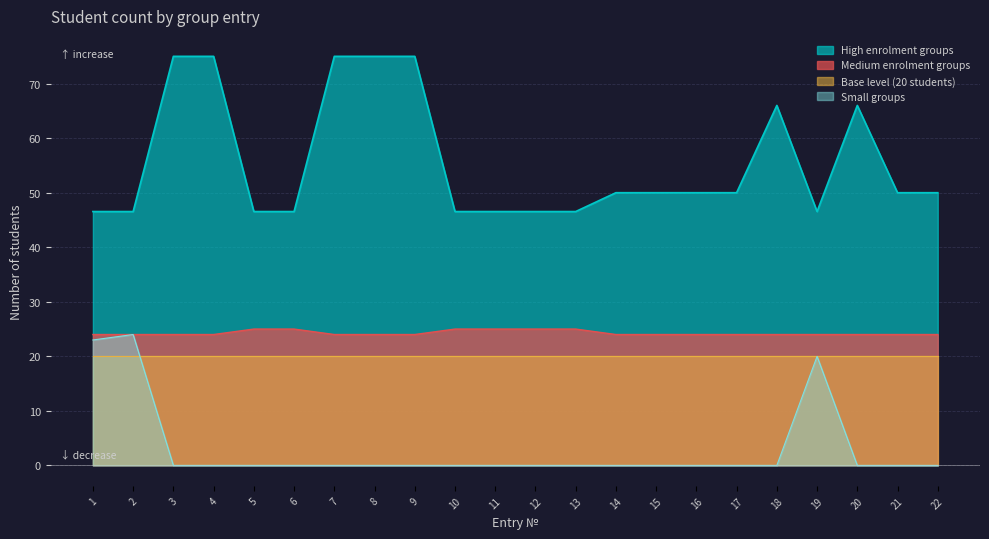

Which has a higher value, 2 or 22?

22